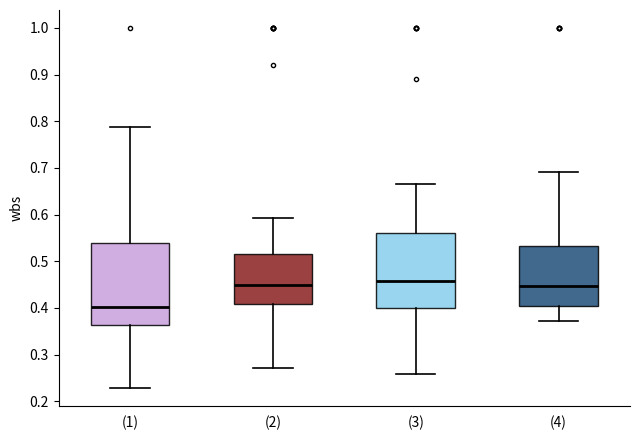

Where does the upper whisker of the box for (3) end on the y-axis? The values are not printed on the chart, so give them approximately, as read against the axis.

0.67